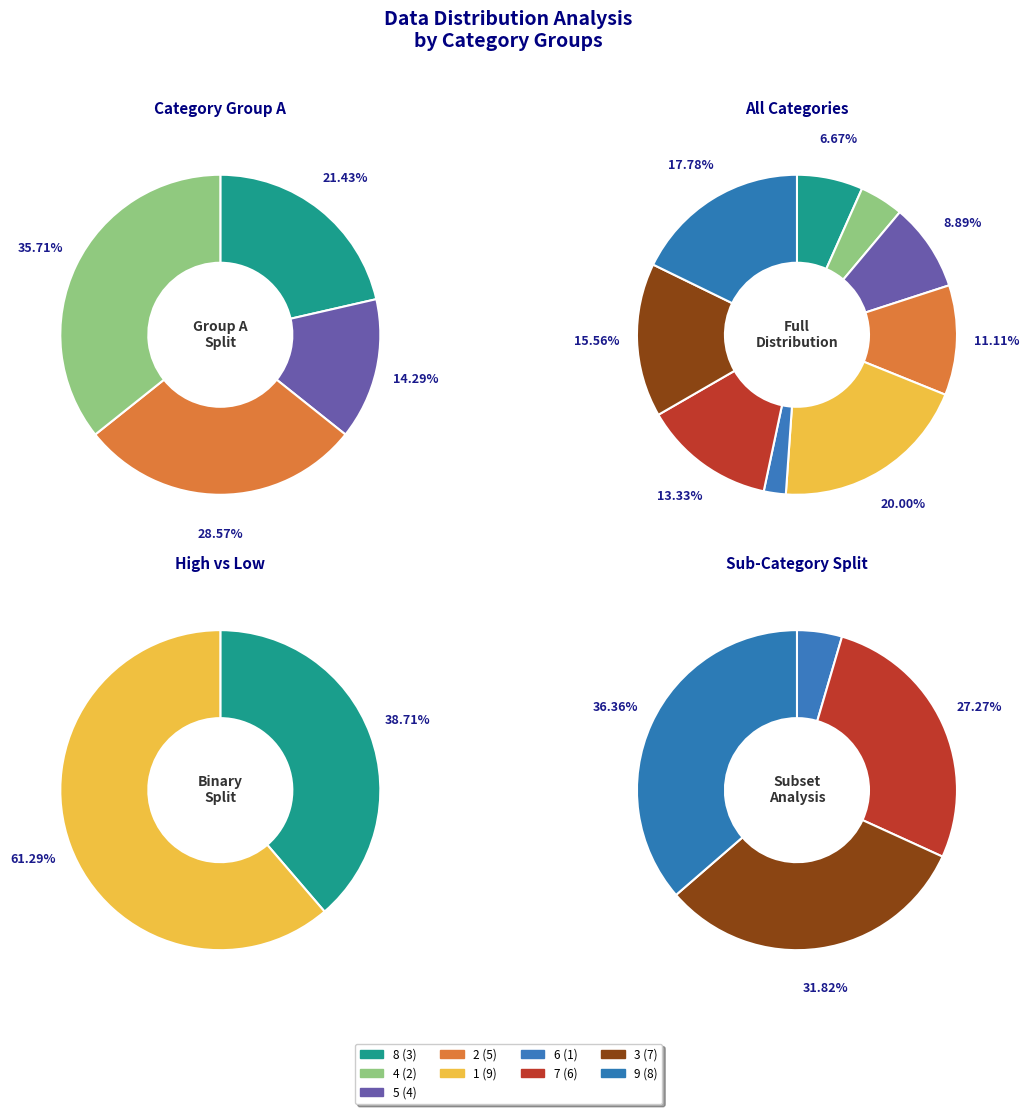

What percentage do 1 and 4 together represent?

24.4%